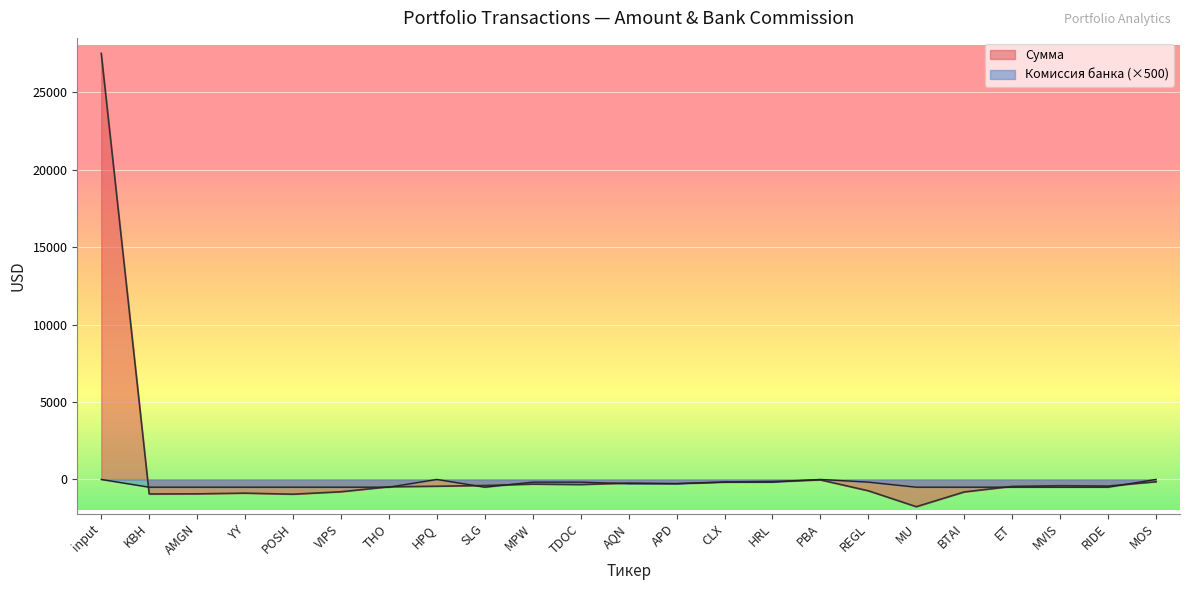

What is the average value of the Комиссия банка series?

-322.8